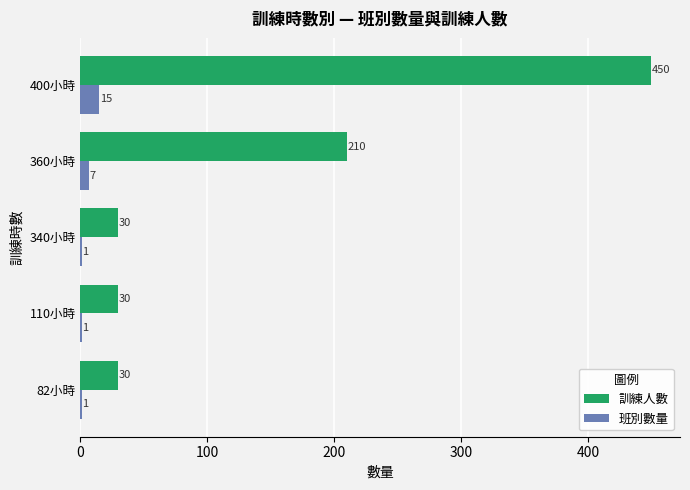

What is the sum of the 班別數量 values at 360小時 and 340小時?

8